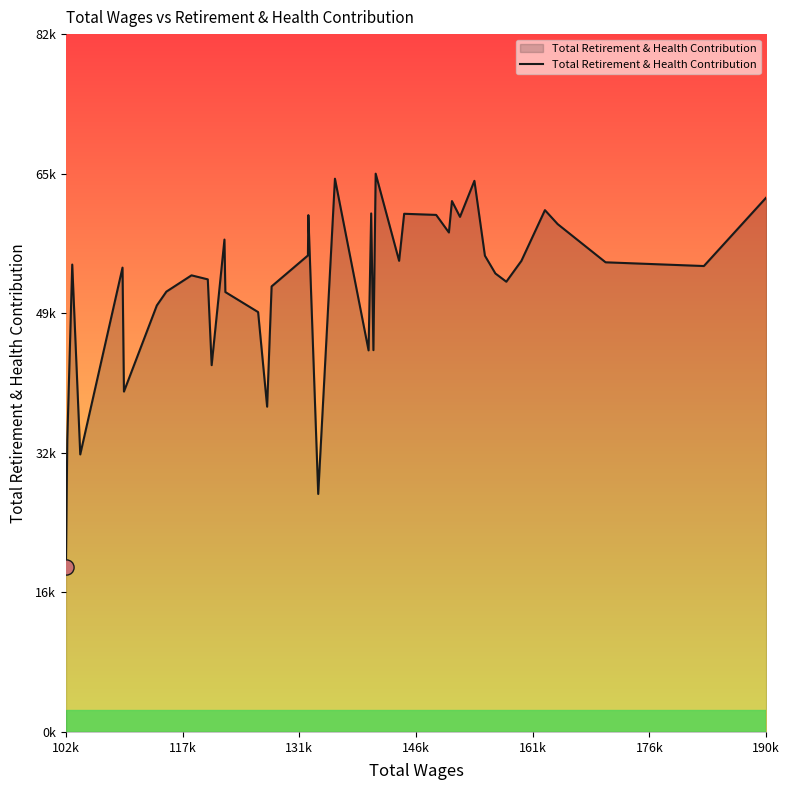

Does the chart have visible grid lines?

No